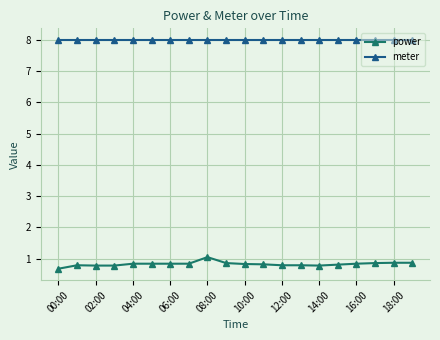

Which series has the largest total across all categories?

meter